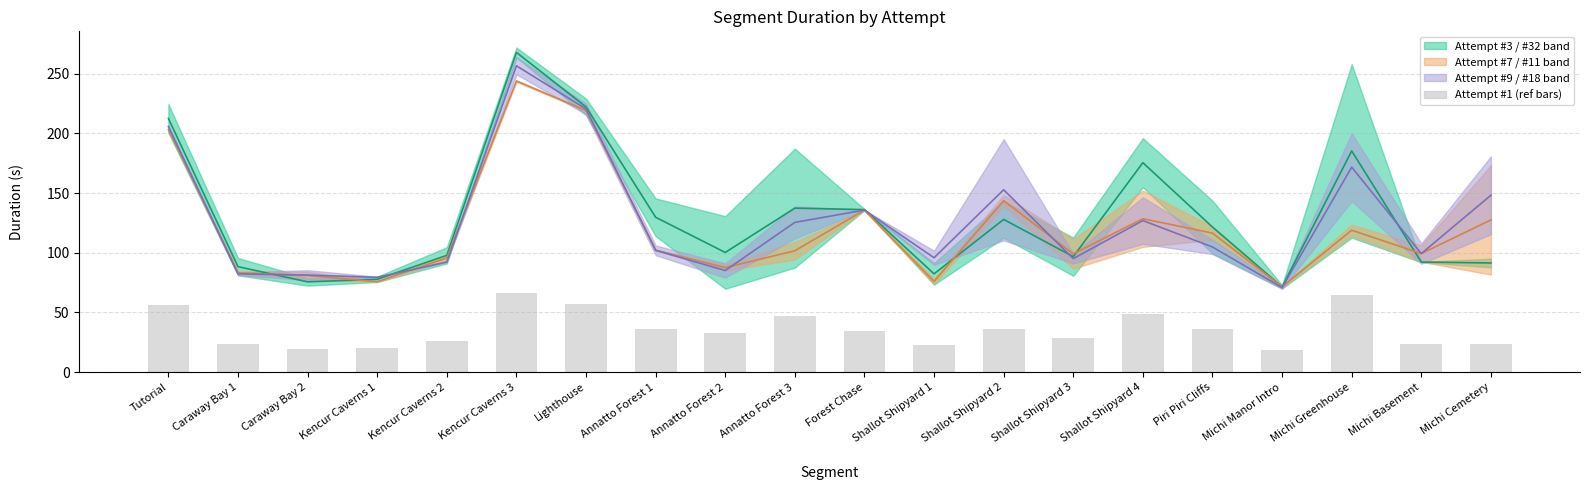

Reading right to left, transcribe all the data shown in this chart.

Midline Attempt #32: Michi Cemetery=91.4	Michi Basement=92.2	Michi Greenhouse=185.2	Michi Manor Intro=71.4	Piri Piri Cliffs=121.5	Shallot Shipyard 4=175.4	Shallot Shipyard 3=96.7	Shallot Shipyard 2=127.9	Shallot Shipyard 1=82.3	Forest Chase=136.1	Annatto Forest 3=137.3	Annatto Forest 2=100.2	Annatto Forest 1=129.7	Lighthouse=222.1	Kencur Caverns 3=267.8	Kencur Caverns 2=97.8	Kencur Caverns 1=77.7	Caraway Bay 2=75.6	Caraway Bay 1=88.3	Tutorial=212.5
Midline Attempt #18: Michi Cemetery=127.4	Michi Basement=99.3	Michi Greenhouse=118.8	Michi Manor Intro=71.5	Piri Piri Cliffs=116.4	Shallot Shipyard 4=128.4	Shallot Shipyard 3=99.0	Shallot Shipyard 2=143.6	Shallot Shipyard 1=76.0	Forest Chase=135.7	Annatto Forest 3=101.6	Annatto Forest 2=87.5	Annatto Forest 1=102.1	Lighthouse=219.1	Kencur Caverns 3=243.8	Kencur Caverns 2=95.6	Kencur Caverns 1=75.7	Caraway Bay 2=80.9	Caraway Bay 1=83.1	Tutorial=203.2
Midline Attempt #11: Michi Cemetery=148.1	Michi Basement=99.3	Michi Greenhouse=171.7	Michi Manor Intro=70.7	Piri Piri Cliffs=104.8	Shallot Shipyard 4=126.9	Shallot Shipyard 3=95.0	Shallot Shipyard 2=152.7	Shallot Shipyard 1=95.8	Forest Chase=135.7	Annatto Forest 3=125.4	Annatto Forest 2=85.1	Annatto Forest 1=102.0	Lighthouse=220.4	Kencur Caverns 3=256.6	Kencur Caverns 2=92.2	Kencur Caverns 1=79.4	Caraway Bay 2=81.2	Caraway Bay 1=82.3	Tutorial=205.7
Attempt #1 (scaled): Michi Cemetery=23.8	Michi Basement=23.1	Michi Greenhouse=64.5	Michi Manor Intro=18.2	Piri Piri Cliffs=35.9	Shallot Shipyard 4=49.0	Shallot Shipyard 3=28.2	Shallot Shipyard 2=35.8	Shallot Shipyard 1=22.8	Forest Chase=34.1	Annatto Forest 3=46.8	Annatto Forest 2=32.6	Annatto Forest 1=36.4	Lighthouse=57.3	Kencur Caverns 3=65.9	Kencur Caverns 2=26.2	Kencur Caverns 1=20.0	Caraway Bay 2=19.7	Caraway Bay 1=23.9	Tutorial=56.1